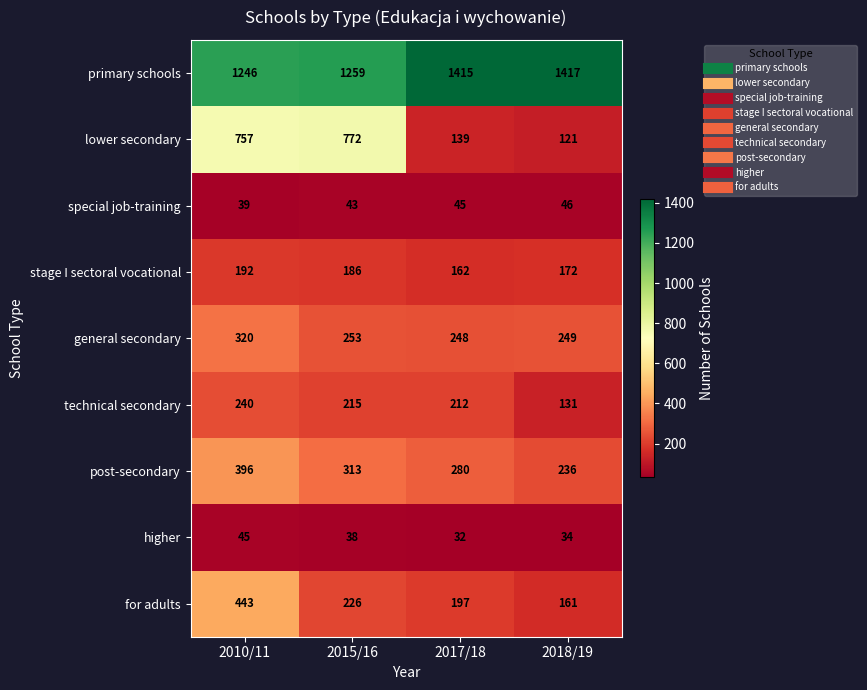

At how many categories does at least one series exceed 326?

4